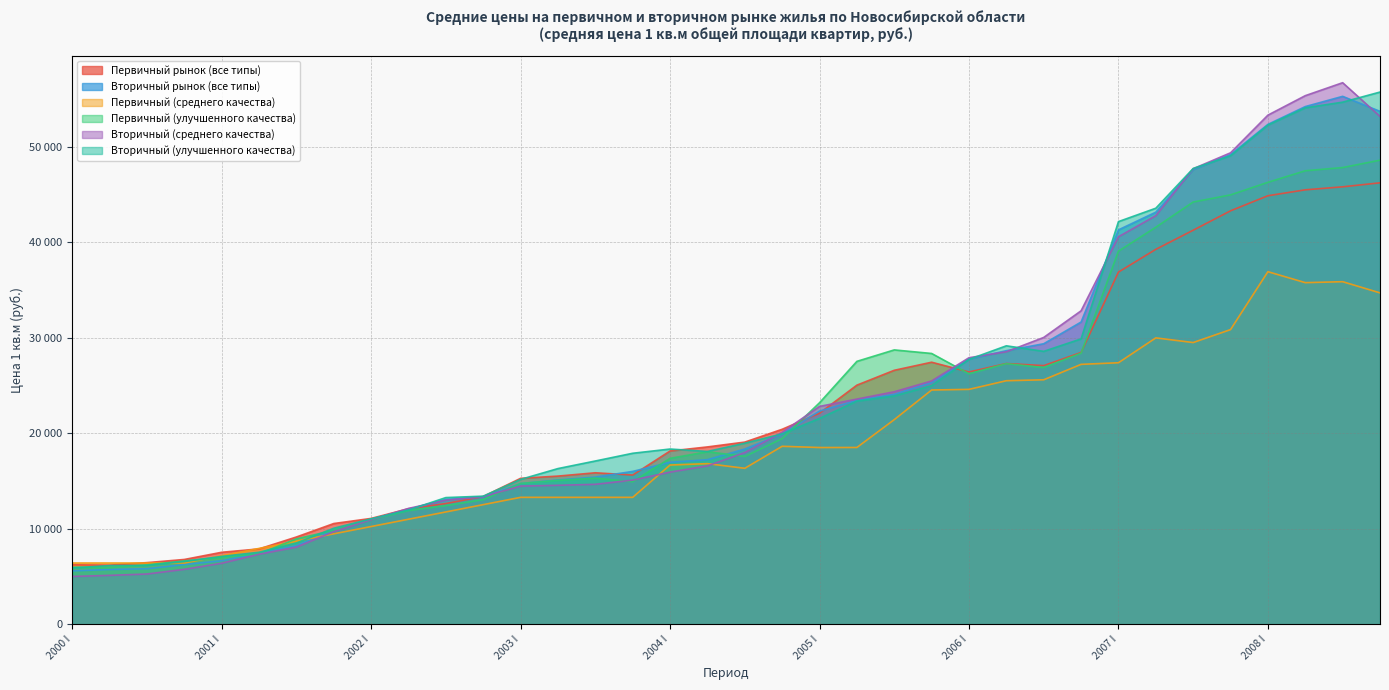

The value of Первичный рынок (все типы) at 2007 IV is 43288.2. True or false?

True